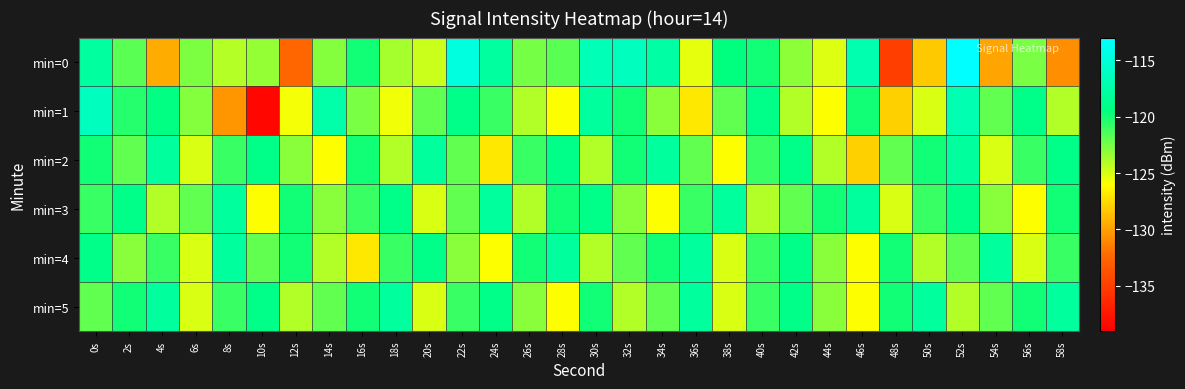

What is the difference between the highest and lowest values at 28s?

8.0